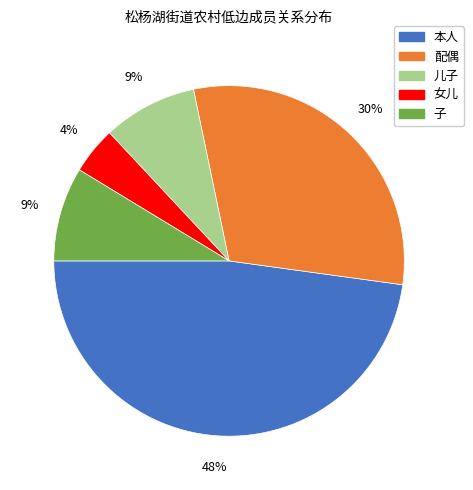

To the nearest percent, what percentage of the pie is 配偶?

30%